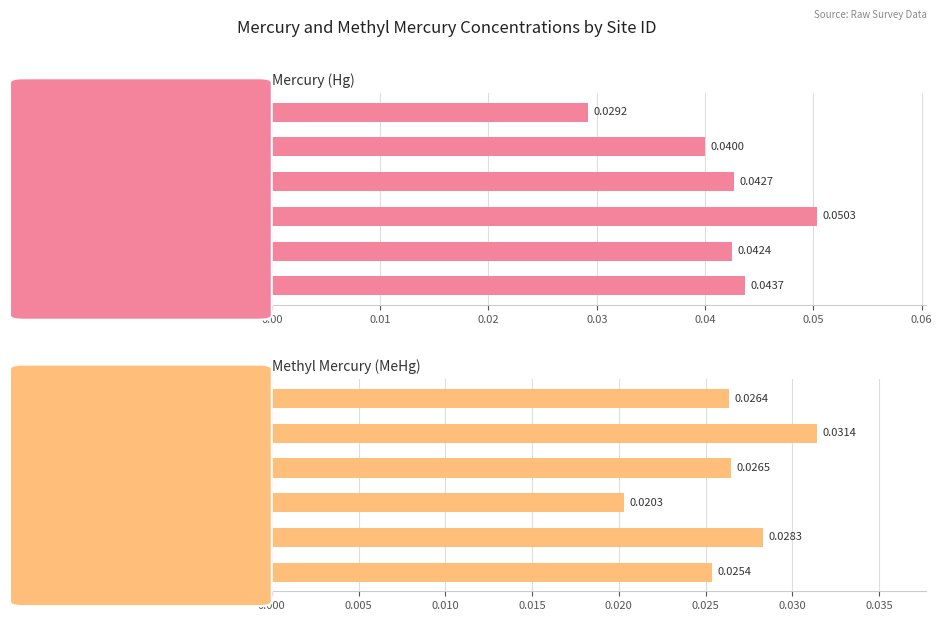

Is the value of Mercury (Hg) at 0.04 greater than the value of Methyl Mercury (MeHg) at 0.02?

Yes